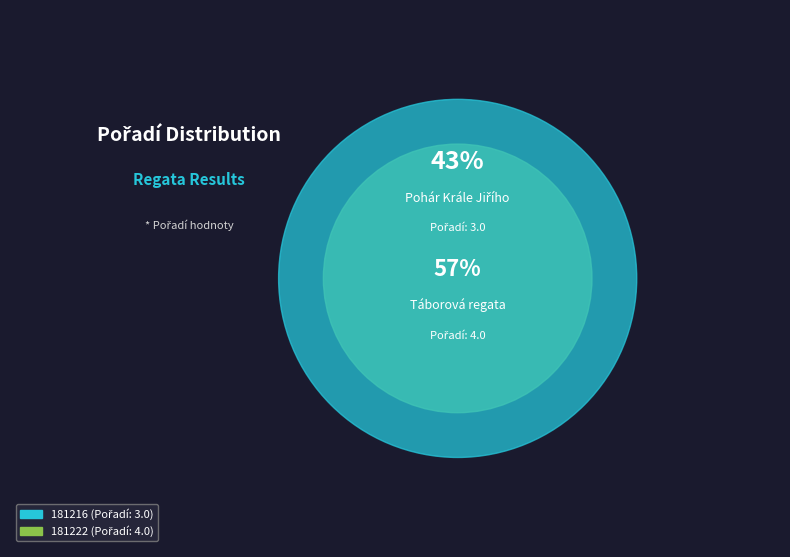

To the nearest percent, what is the combined percentage of 181216 and 181222?

100%